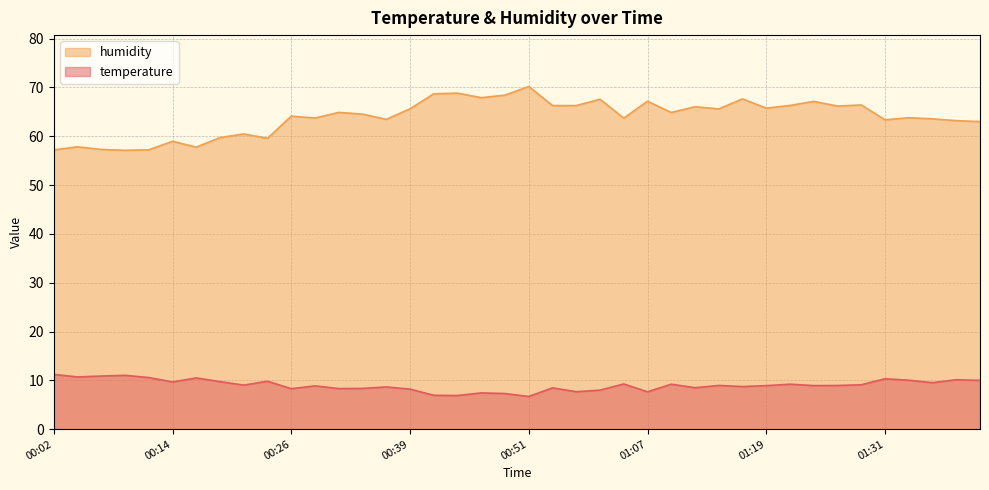

What is the minimum value shown in the chart?

6.7